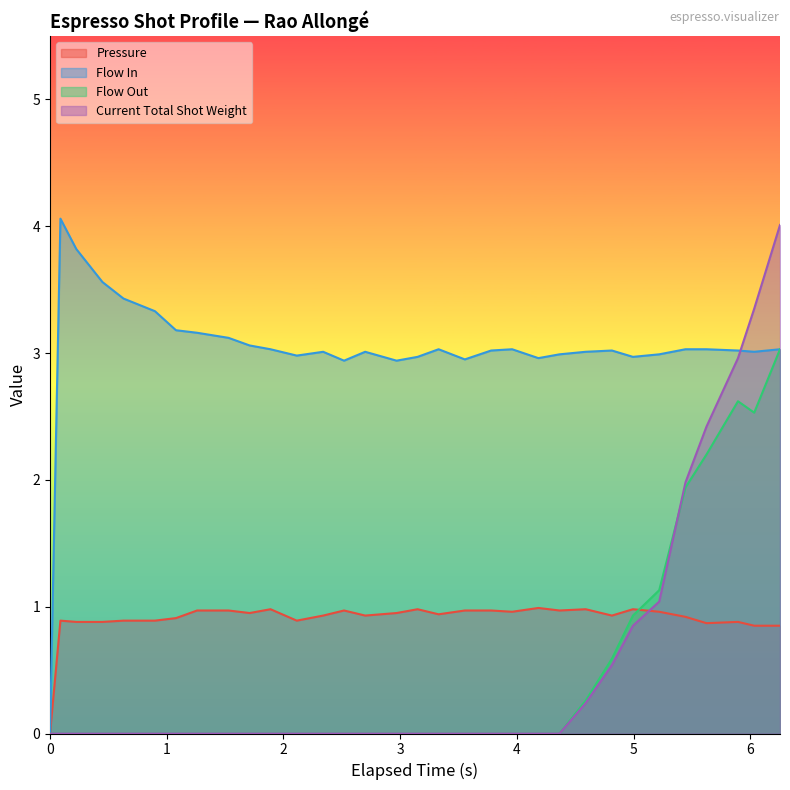

True or false: flow_out has more than 2 points higher than both neighbors.

False